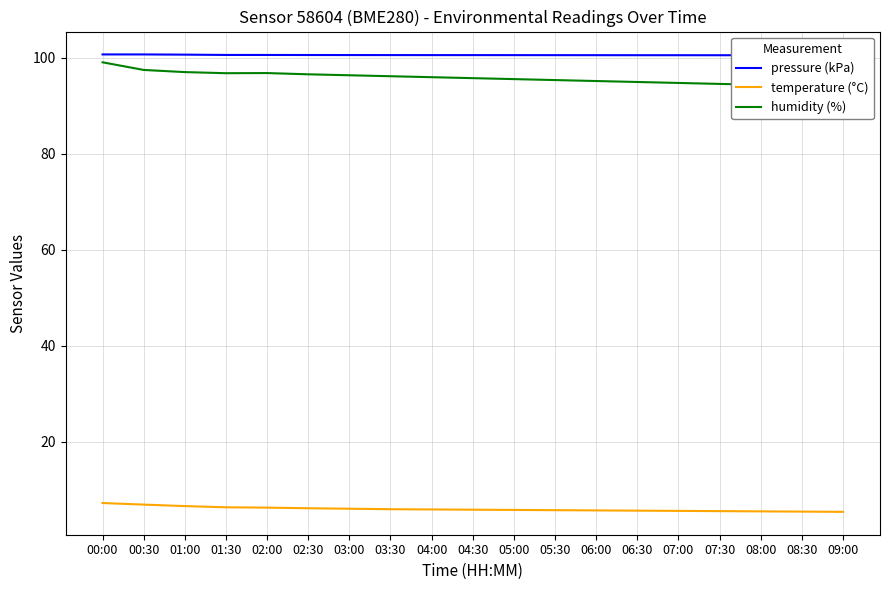

True or false: temperature (°C) and humidity (%) intersect in this chart.

False